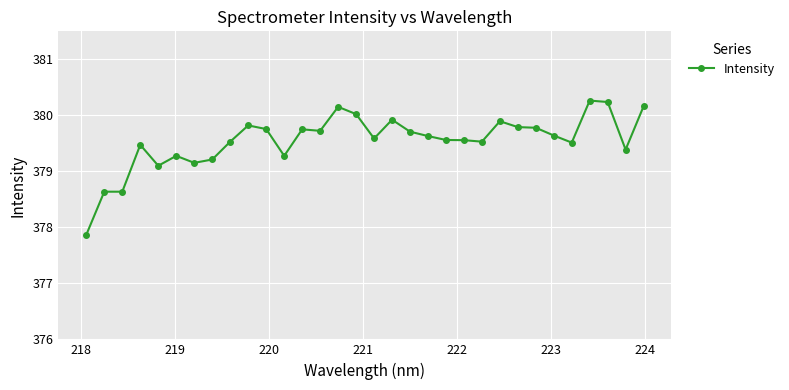

What is the smallest value displayed?

377.9